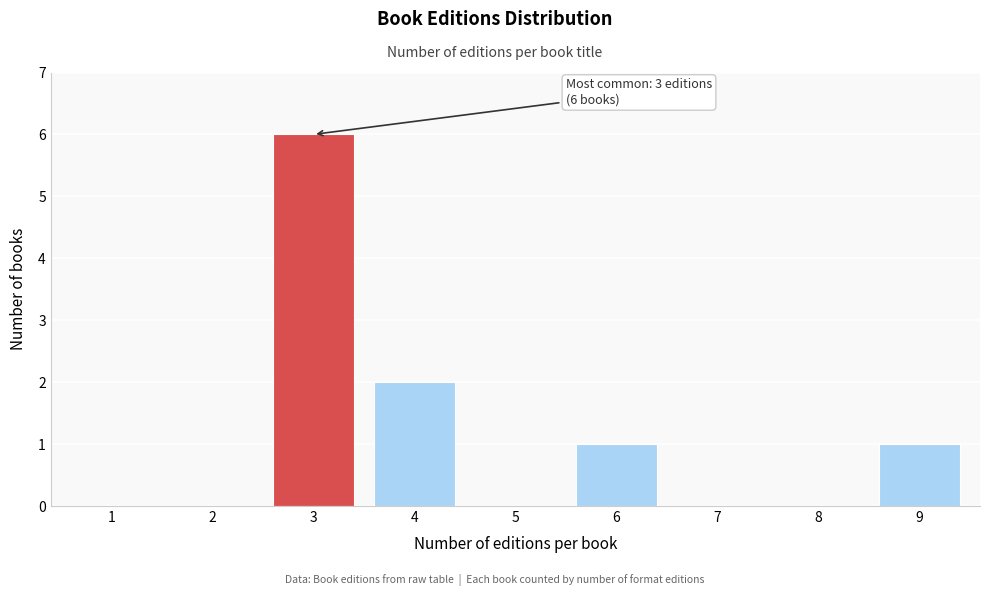

Reading left to right, transcribe all the data shown in this chart.

1=0	2=0	3=6	4=2	5=0	6=1	7=0	8=0	9=1